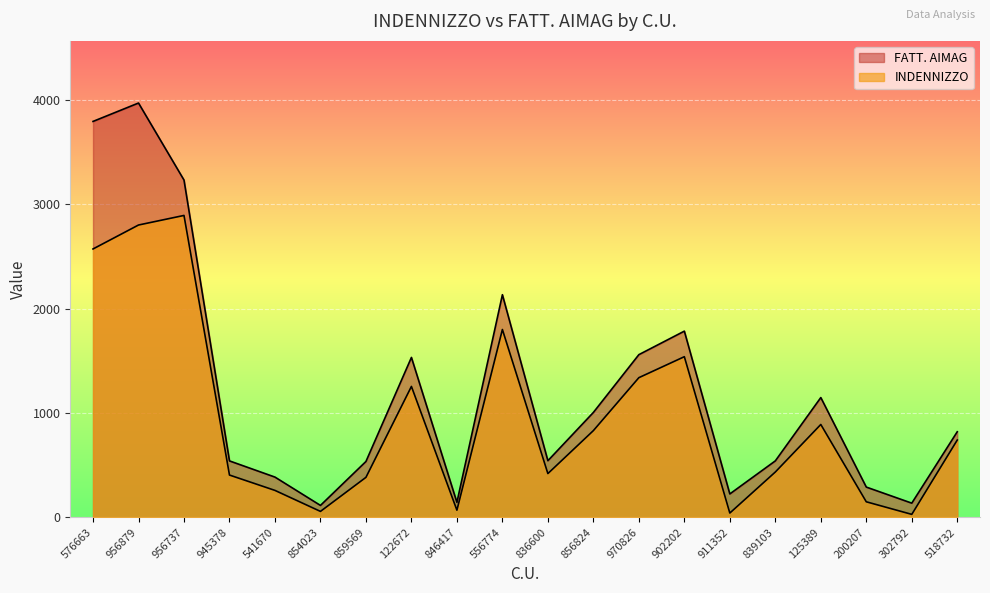

Reading right to left, what are all the values shown in this chart?

INDENNIZZO: 518732=740.6	302792=28.2	200207=148.8	125389=889.8	839103=434.0	911352=40.8	902202=1539.4	970826=1338.3	856824=830.9	836600=419.2	556774=1800.0	846417=68.3	122672=1254.4	859569=383.0	854023=56.6	541670=257.9	945378=405.1	956737=2893.3	956879=2801.5	576663=2571.9
FATT. AIMAG: 518732=820.0	302792=135.7	200207=289.8	125389=1147.8	839103=540.8	911352=224.0	902202=1784.4	970826=1559.0	856824=1005.0	836600=542.6	556774=2133.6	846417=143.4	122672=1532.4	859569=535.0	854023=114.0	541670=385.4	945378=540.6	956737=3232.5	956879=3970.7	576663=3794.4